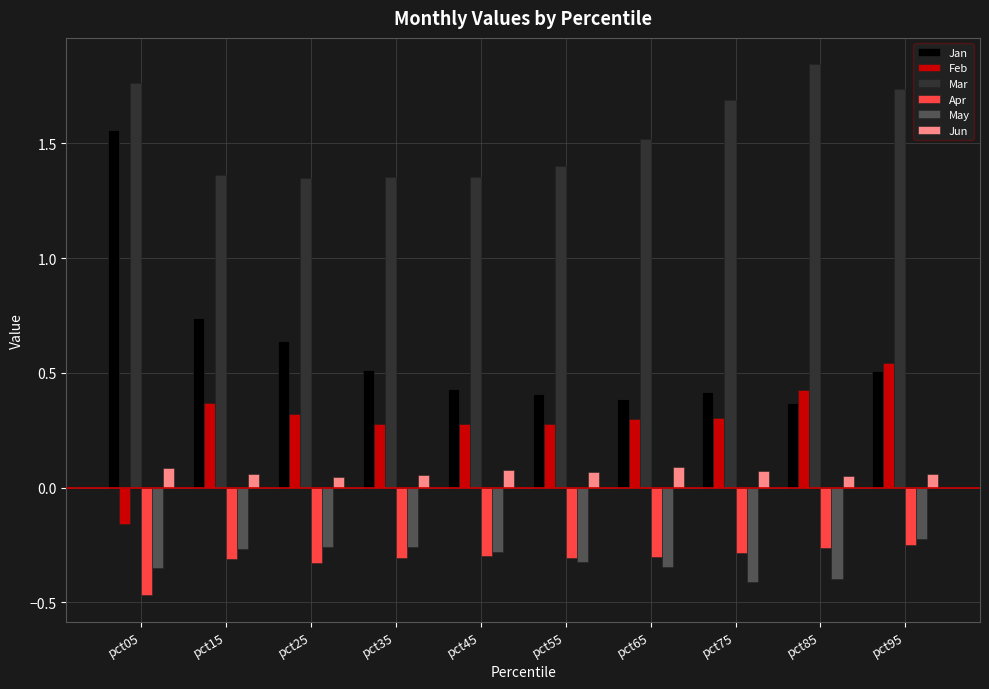

Where is Feb nearest to the value 0?

pct05